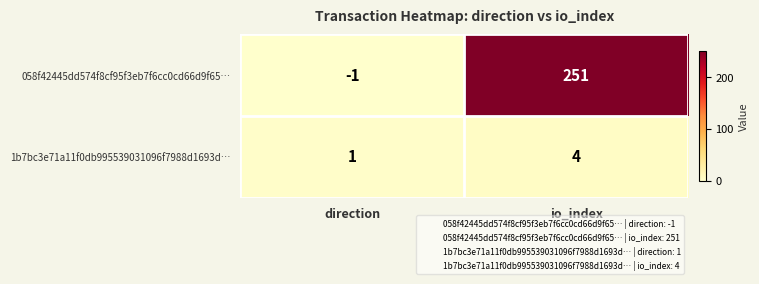

How many categories are shown in the chart?

2